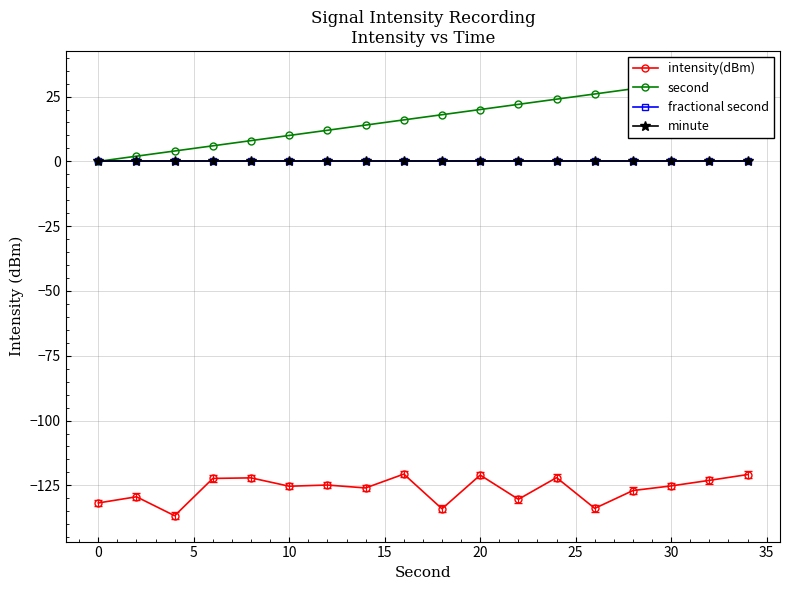

Is it true that second equals 30.0 at 30?

True